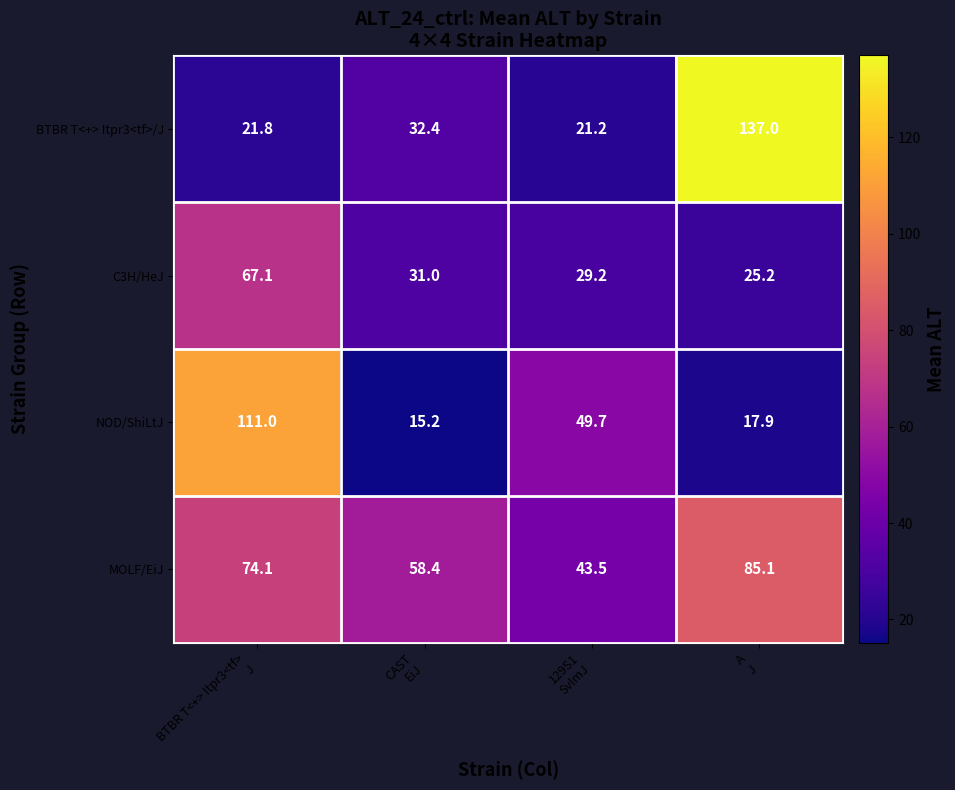

Reading left to right, transcribe all the data shown in this chart.

BTBR T<+> Itpr3<tf>/J: 21.8	32.4	21.2	137.0
C3H/HeJ: 67.1	31.0	29.2	25.2
NOD/ShiLtJ: 111.0	15.2	49.7	17.9
MOLF/EiJ: 74.1	58.4	43.5	85.1